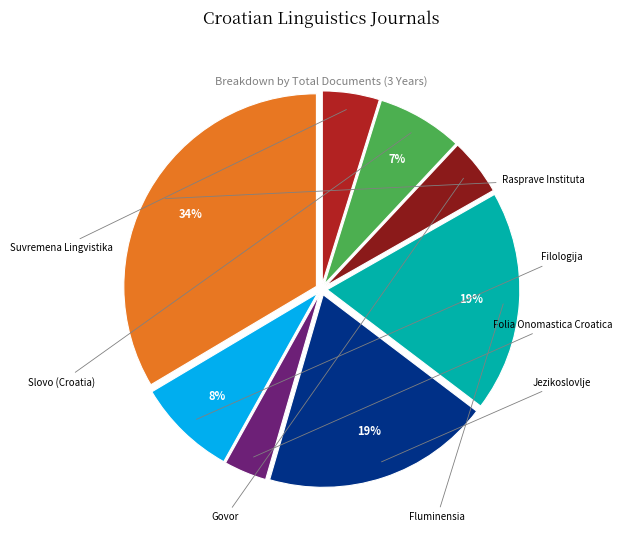

Rank the categories by value from lowest to highest.

Folia Onomastica Croatica, Govor, Suvremena Lingvistika, Slovo (Croatia), Filologija, Fluminensia, Jezikoslovlje, Rasprave Instituta